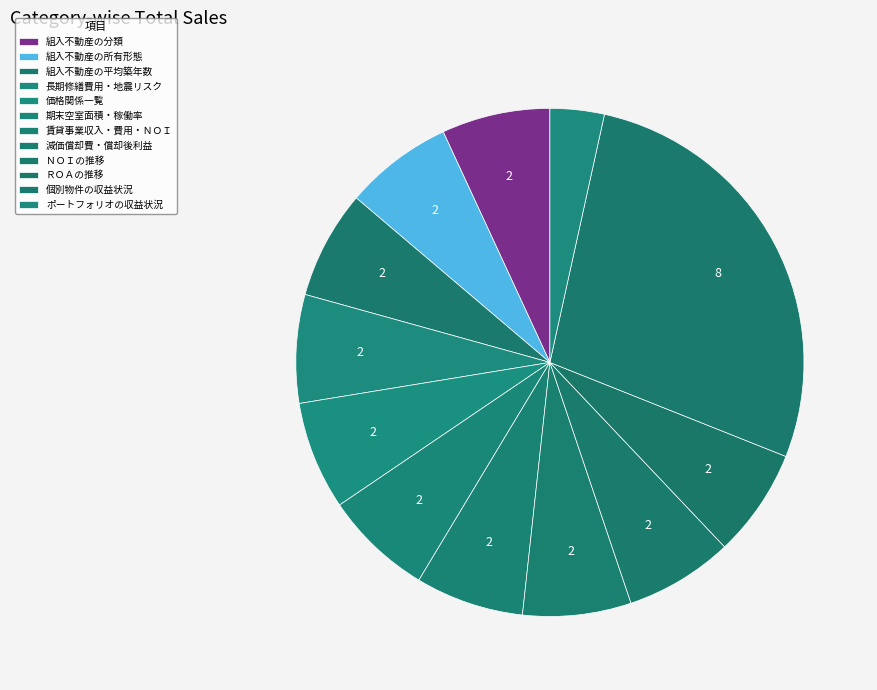

How many segments does this pie chart have?

12